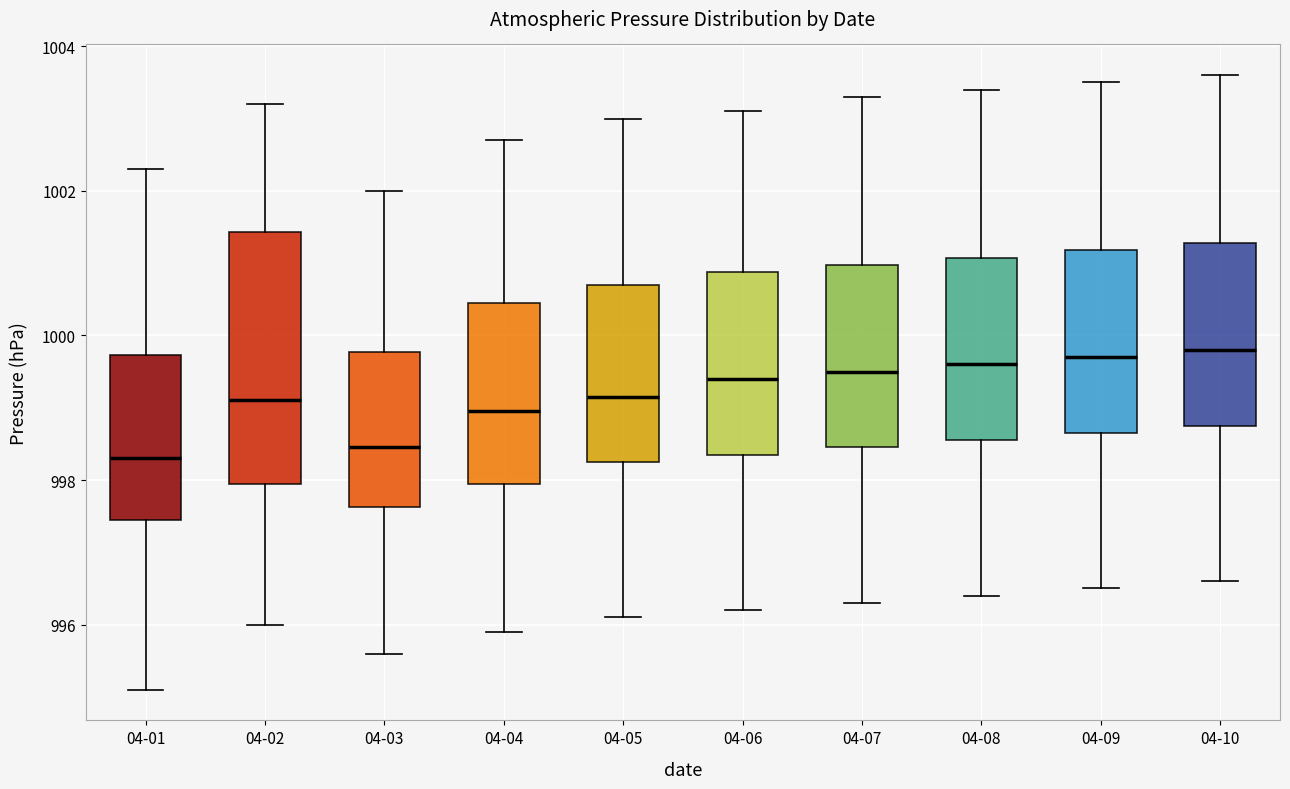

Reading left to right, read every box against the y-axis: the position of its median line, the range the box covers, and the ends of its whiskers. The values are not printed on the chart, so give them approximately, as read against the axis.

04-01: median 998.4, box 997.4 to 999.8, whiskers 995.2 to 1002.4
04-02: median 999.2, box 998.0 to 1001.4, whiskers 996.0 to 1003.2
04-03: median 998.4, box 997.6 to 999.8, whiskers 995.6 to 1002.0
04-04: median 999.0, box 998.0 to 1000.4, whiskers 996.0 to 1002.8
04-05: median 999.2, box 998.2 to 1000.8, whiskers 996.2 to 1003.0
04-06: median 999.4, box 998.4 to 1000.8, whiskers 996.2 to 1003.2
04-07: median 999.6, box 998.4 to 1001.0, whiskers 996.4 to 1003.4
04-08: median 999.6, box 998.6 to 1001.0, whiskers 996.4 to 1003.4
04-09: median 999.8, box 998.6 to 1001.2, whiskers 996.6 to 1003.6
04-10: median 999.8, box 998.8 to 1001.2, whiskers 996.6 to 1003.6